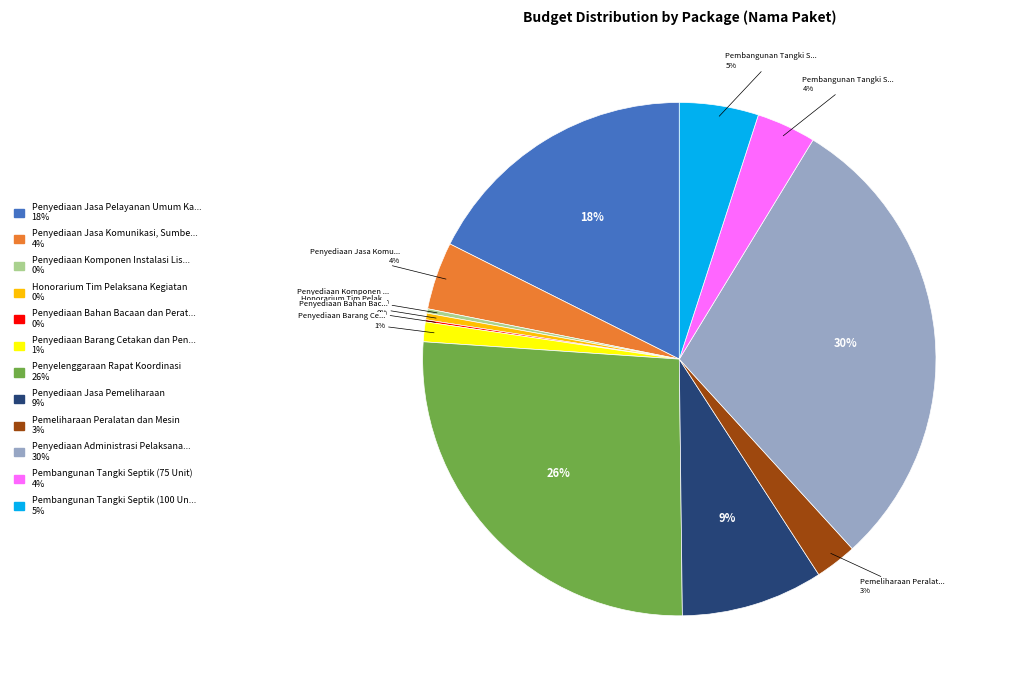

Is there any slice that represents more than half of the pie?

No